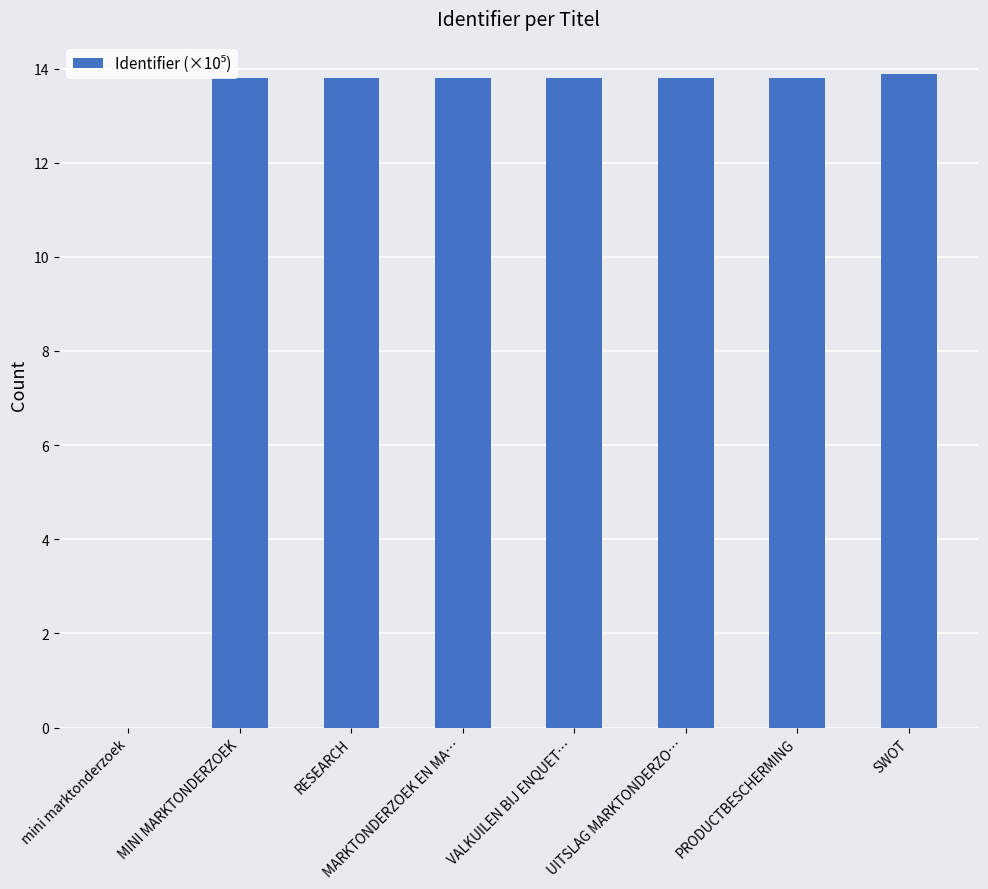

How many categories are shown in the chart?

8